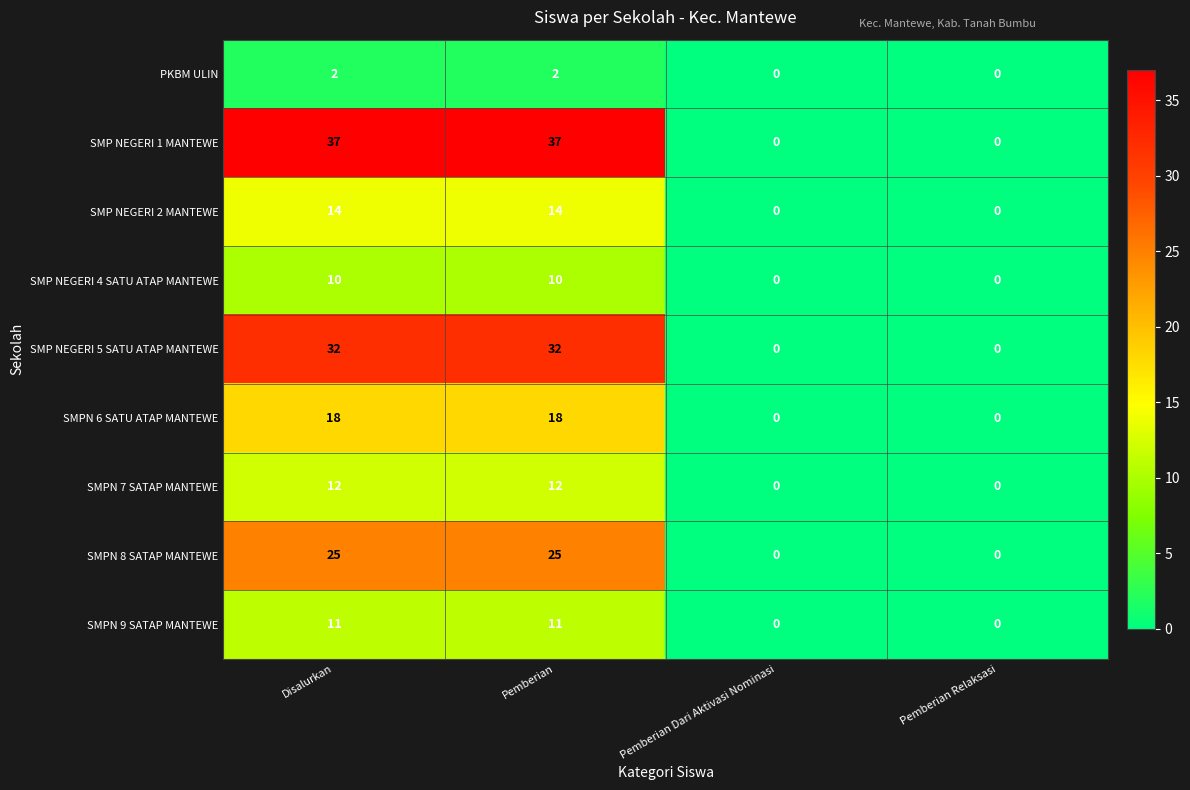

How many distinct data groups are displayed?

9